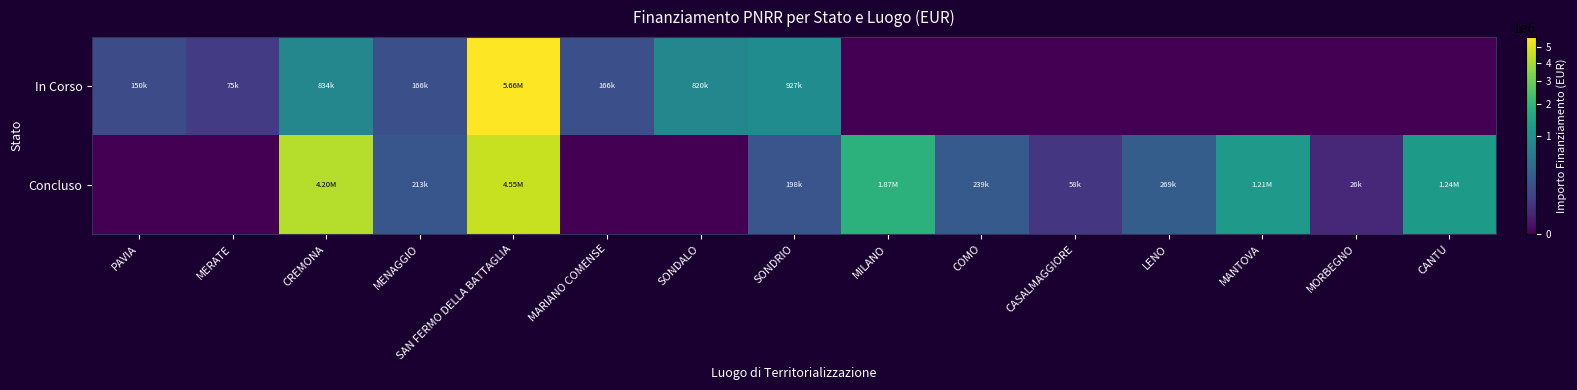

Rank the series by their maximum value, from highest to lowest.

In Corso, Concluso